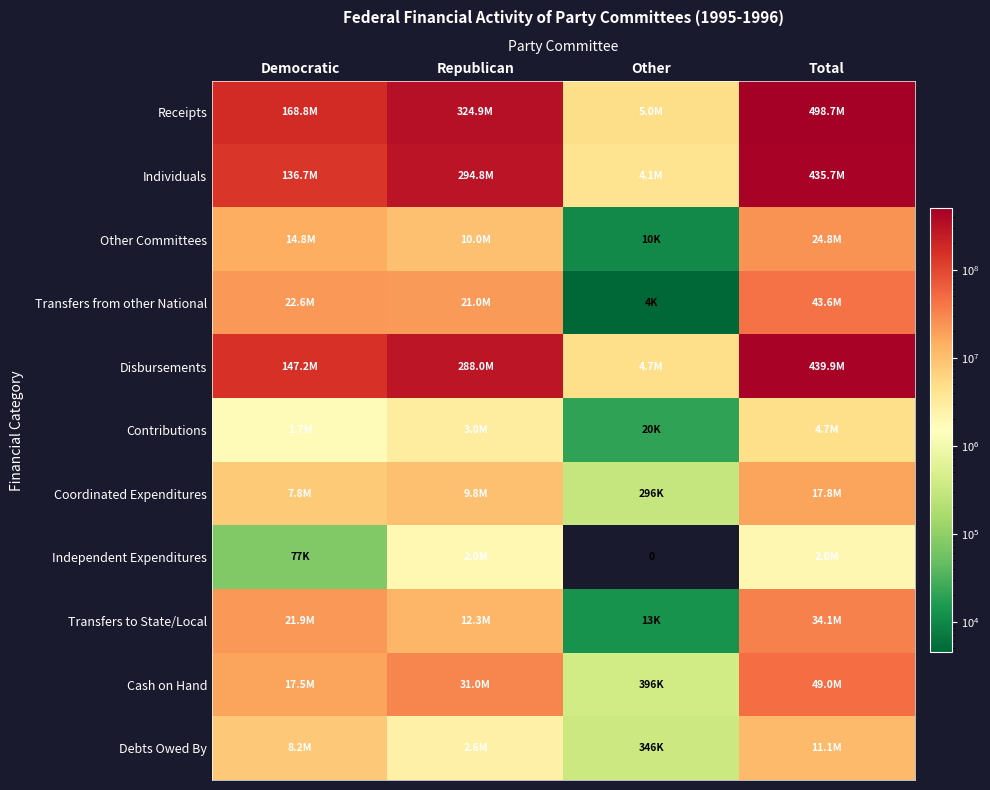

List the labels in order of Debts Owed By value, smallest first.

Other, Republican, Democratic, Total